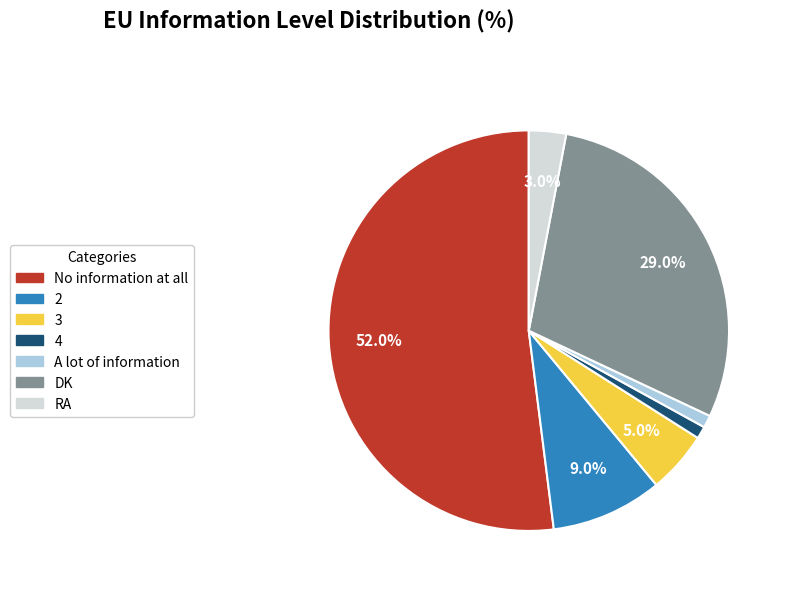

Between DK and 4, which is larger?

DK